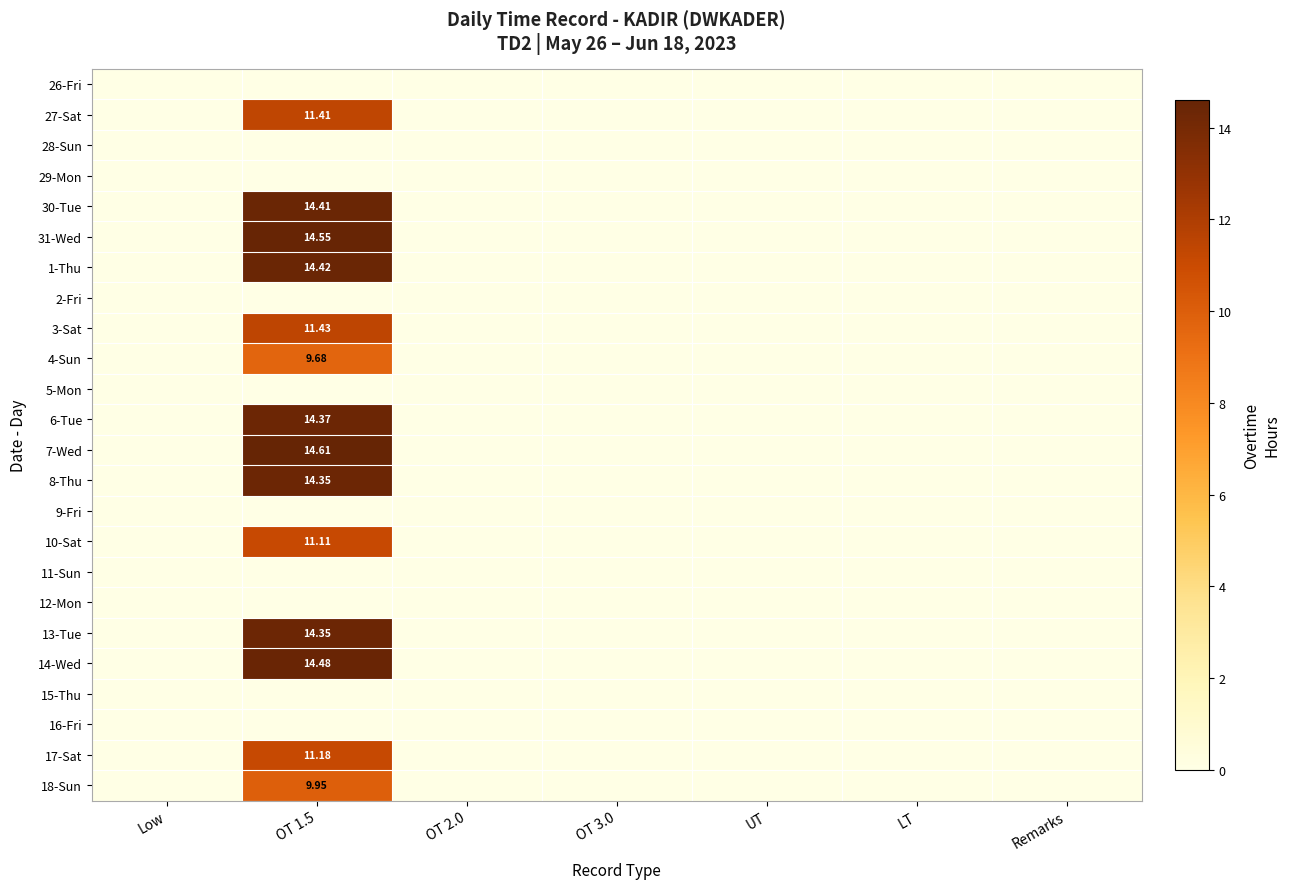

How many distinct data groups are displayed?

24